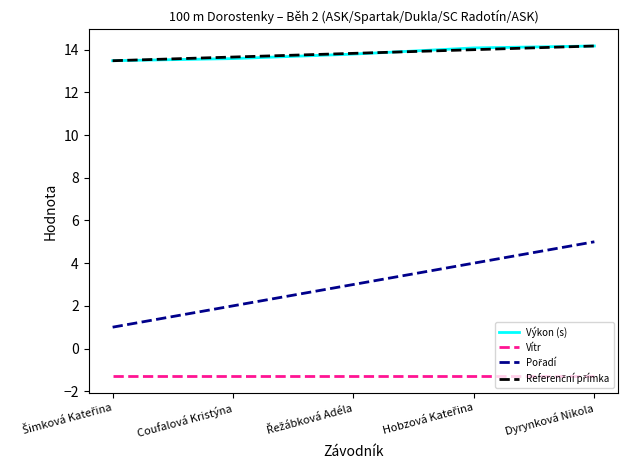

True or false: Pořadí and Výkon (s) intersect in this chart.

False